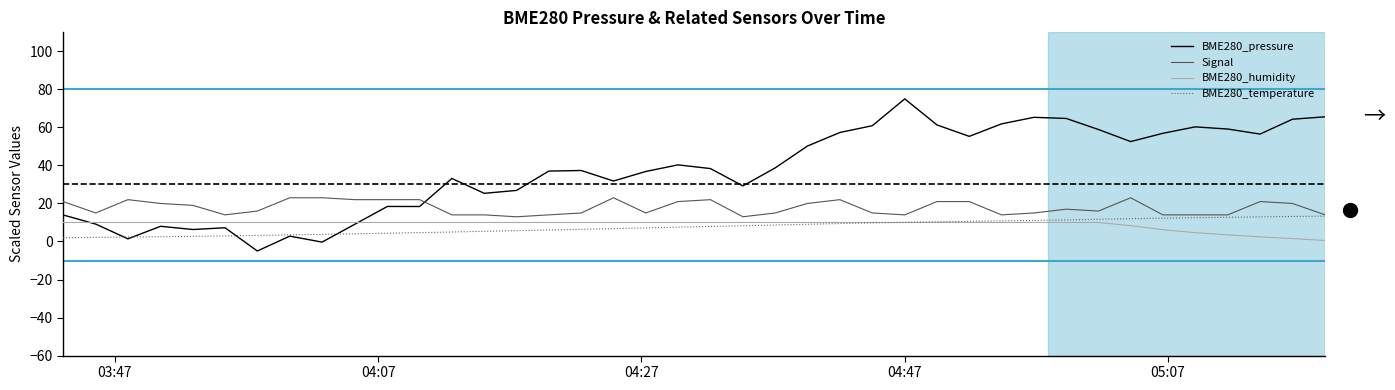

What is the minimum value shown in the chart?

-5.0